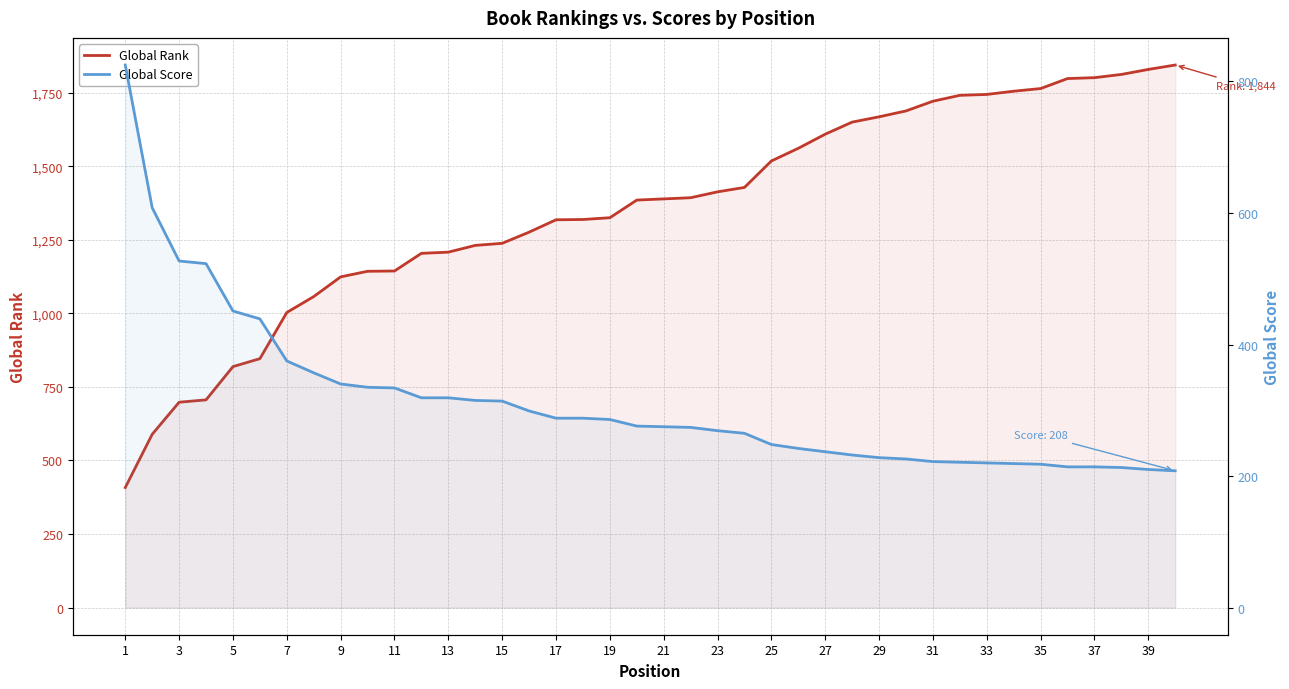

Does the chart display data point markers on the line(s)?

No